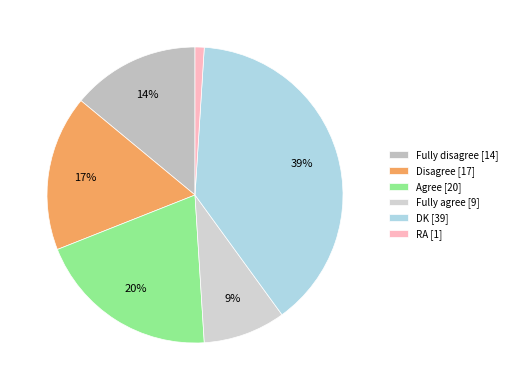

How many segments does this pie chart have?

6